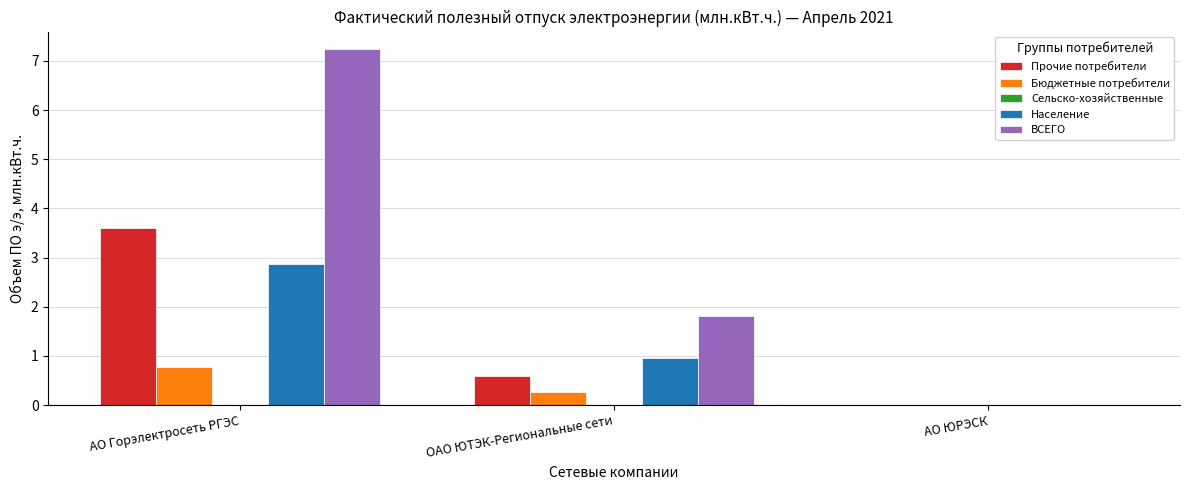

What is the highest value of the ВСЕГО series?

7.2